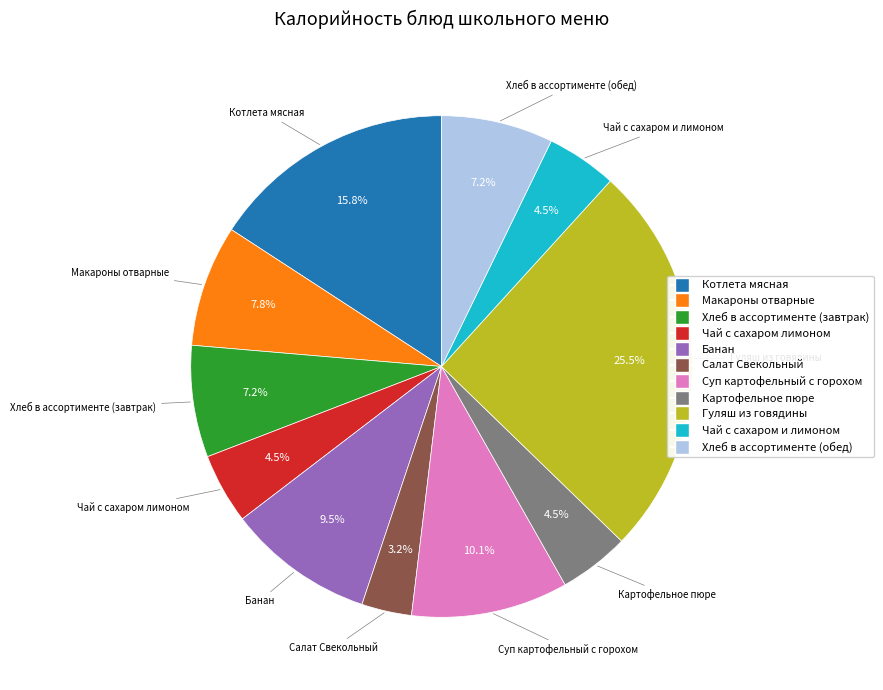

Is it true that Банан is 16% of the pie?

False